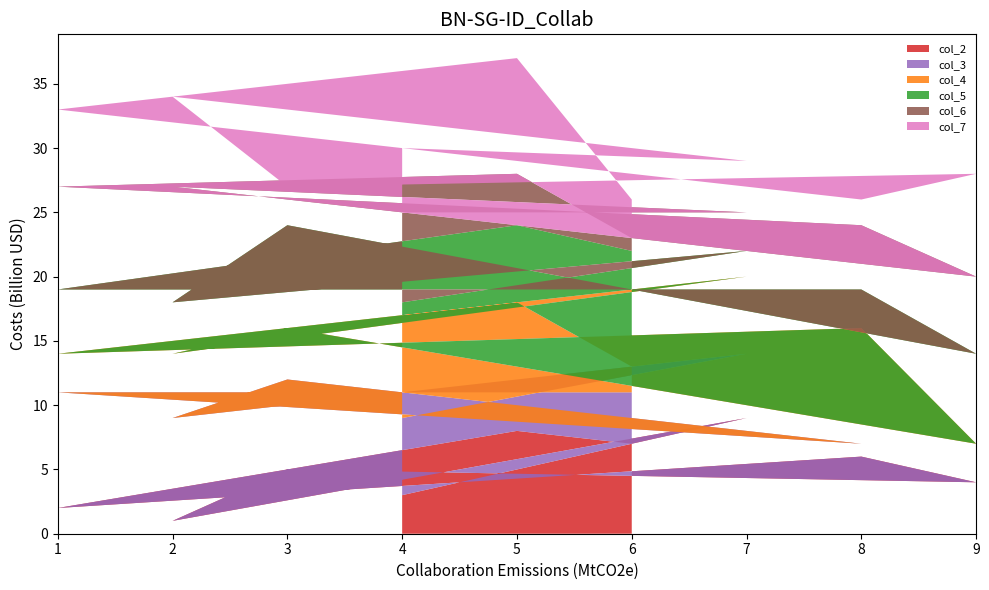

List the labels in order of col_2 value, largest first.

7, 5, 6, 8, 3, 9, 4, 1, 2